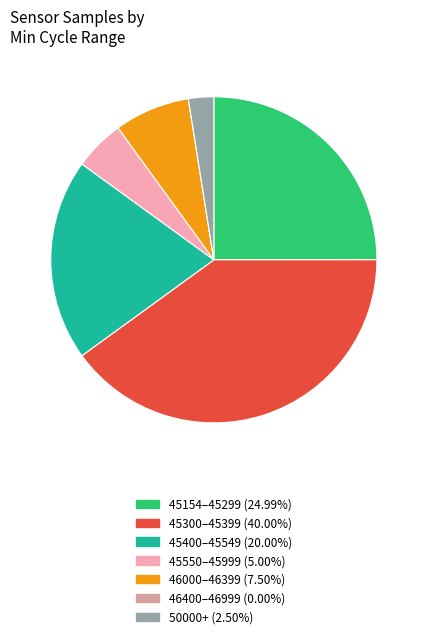

Does any single category account for the majority?

No